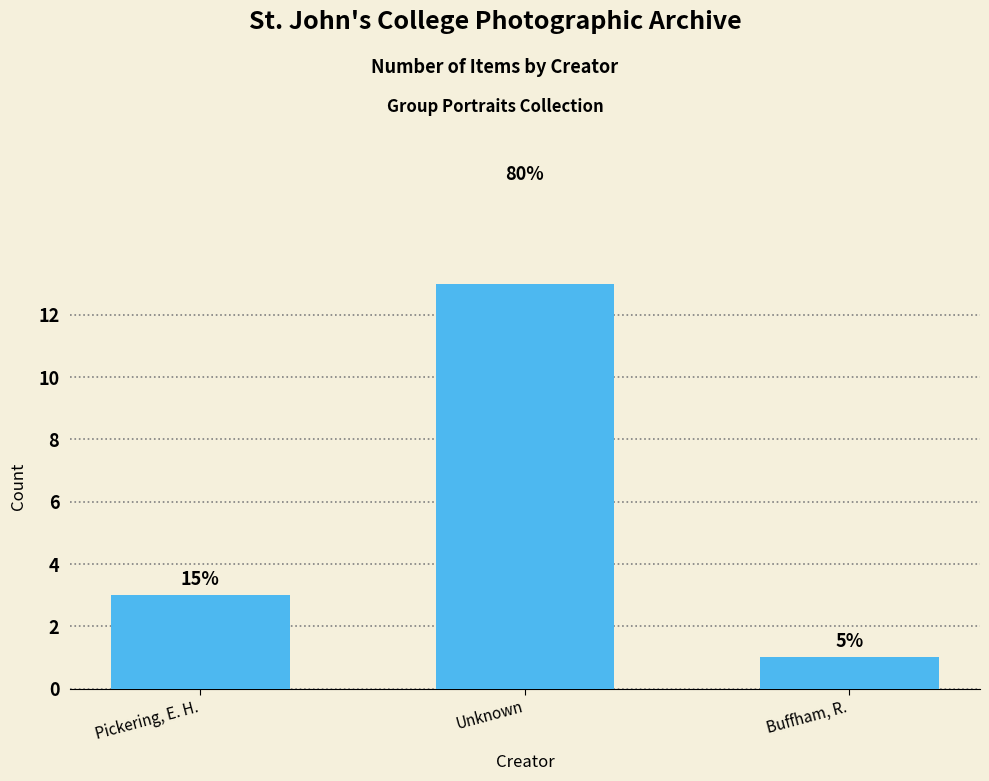

What is the maximum value shown in the chart?

16